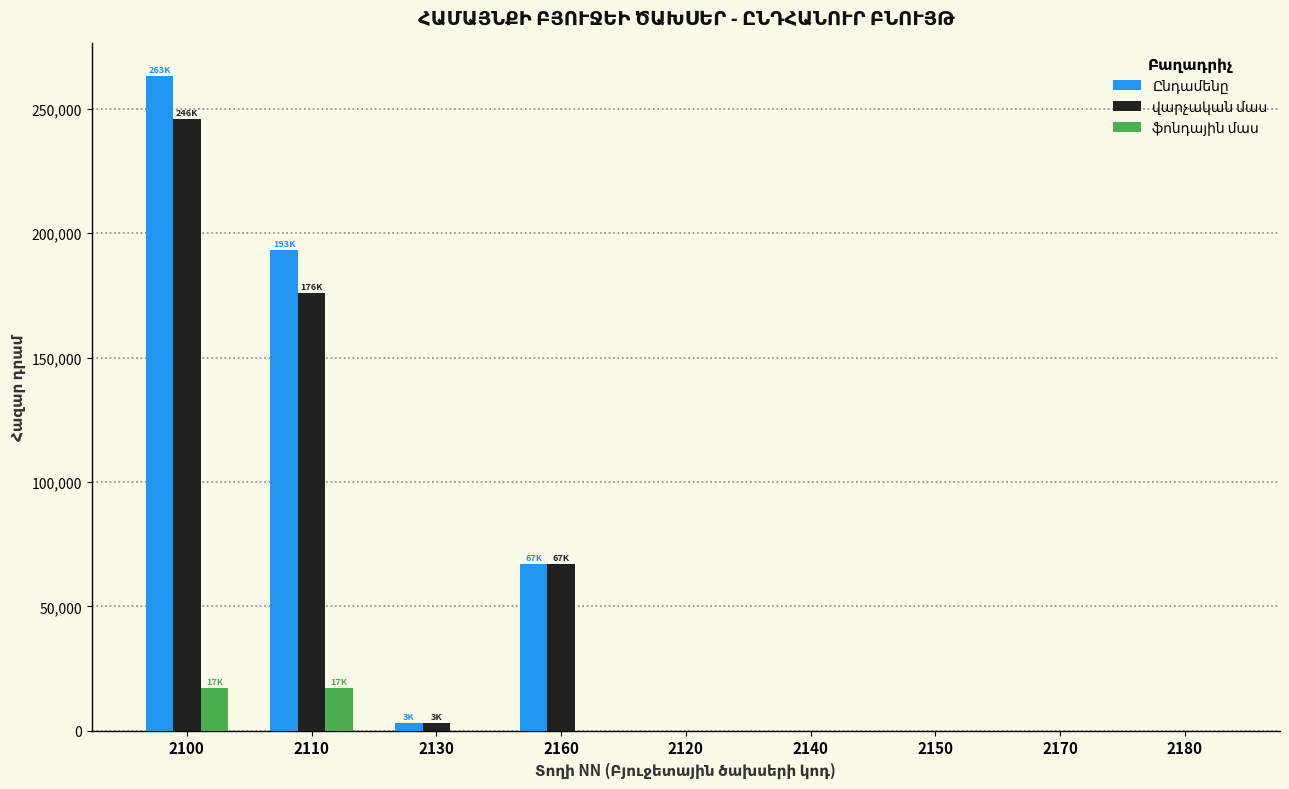

What is the greatest value displayed?

263081.0